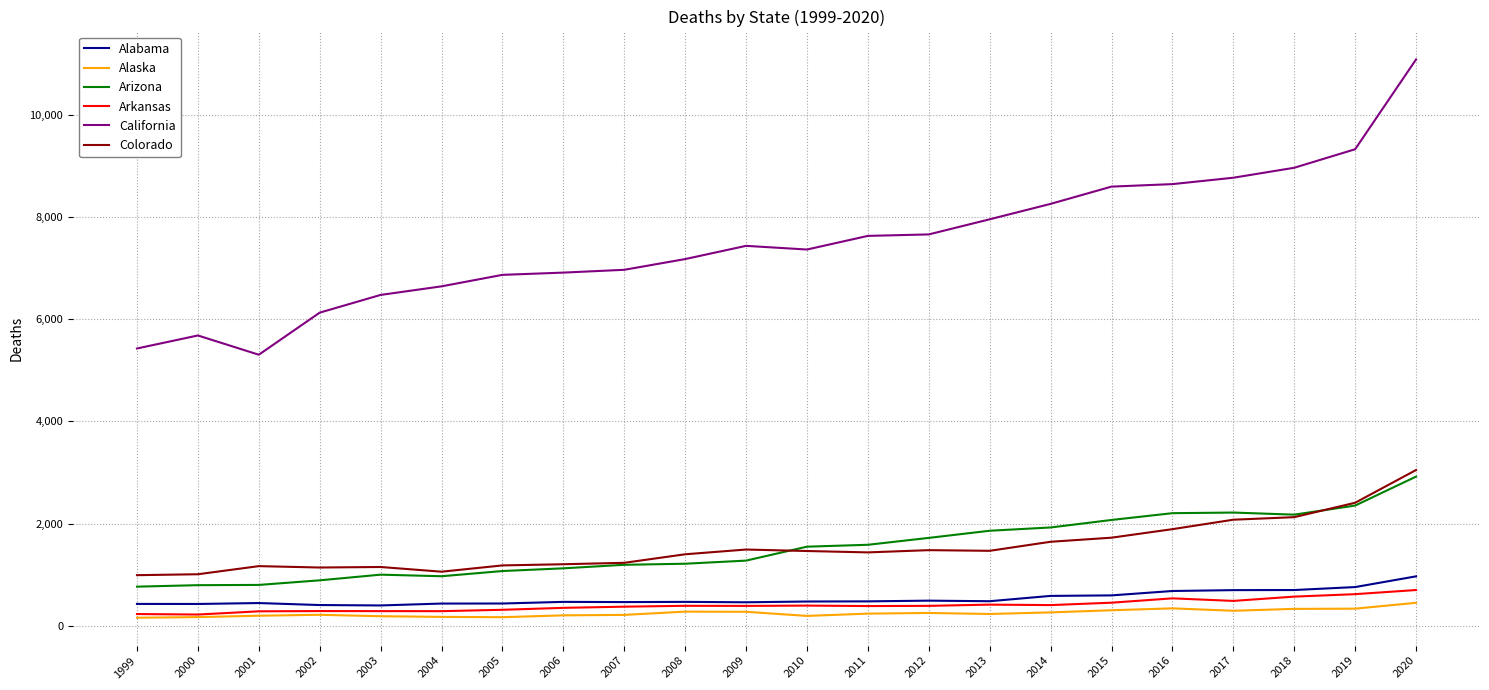

Which series has the largest total across all categories?

California